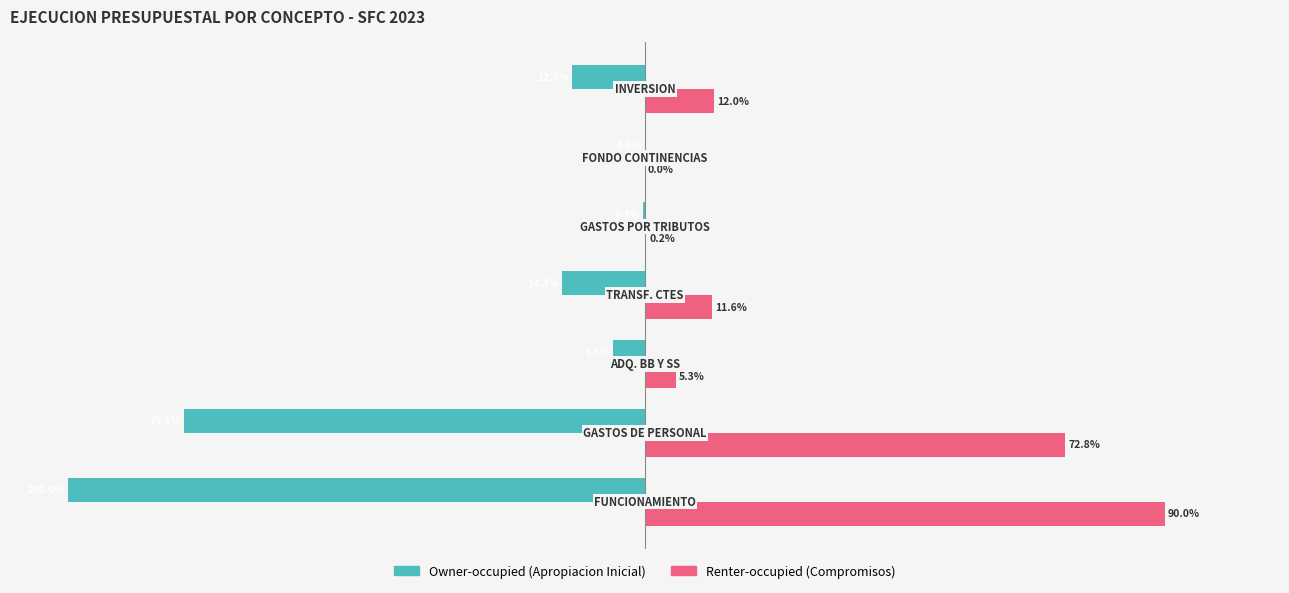

Which series has the largest total across all categories?

Renter-occupied (Compromisos)